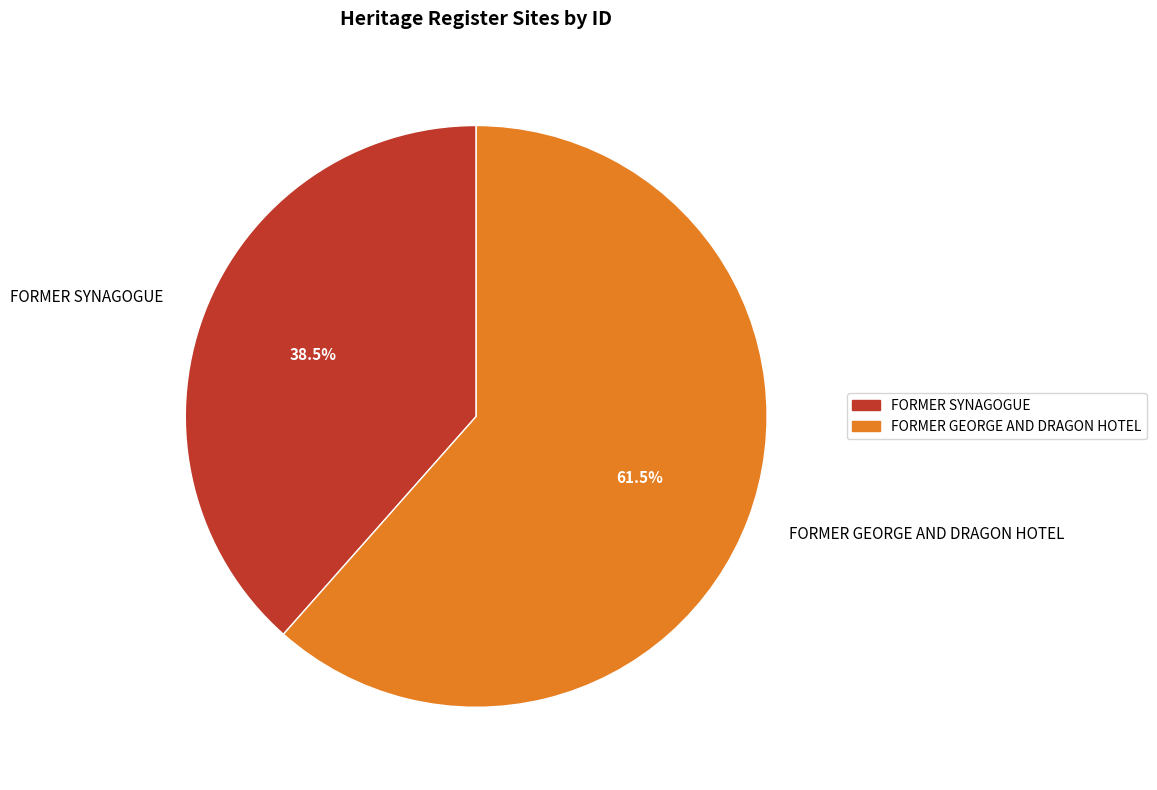

How many slices are in this pie chart?

2